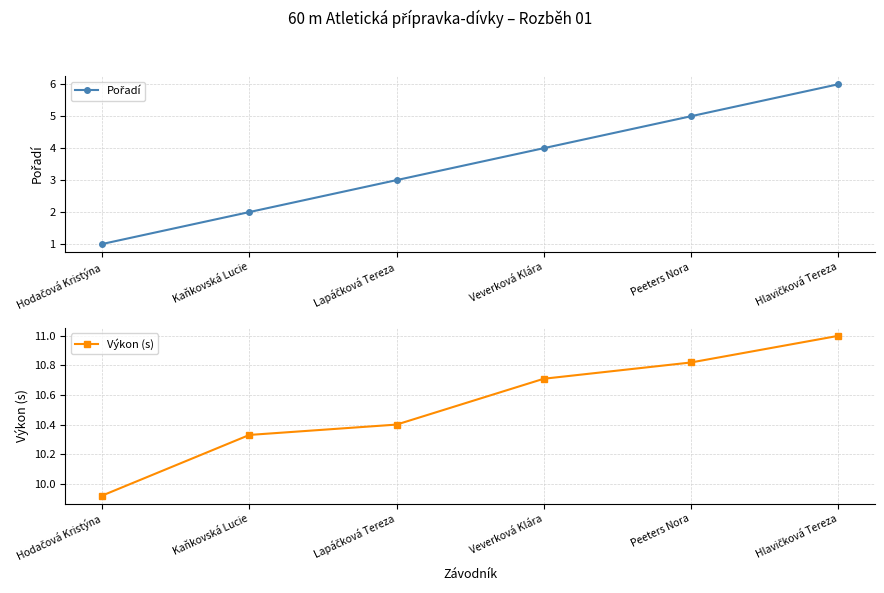

What is the sum of the Výkon (s) values at Peeters Nora and Hlavičková Tereza?

21.8